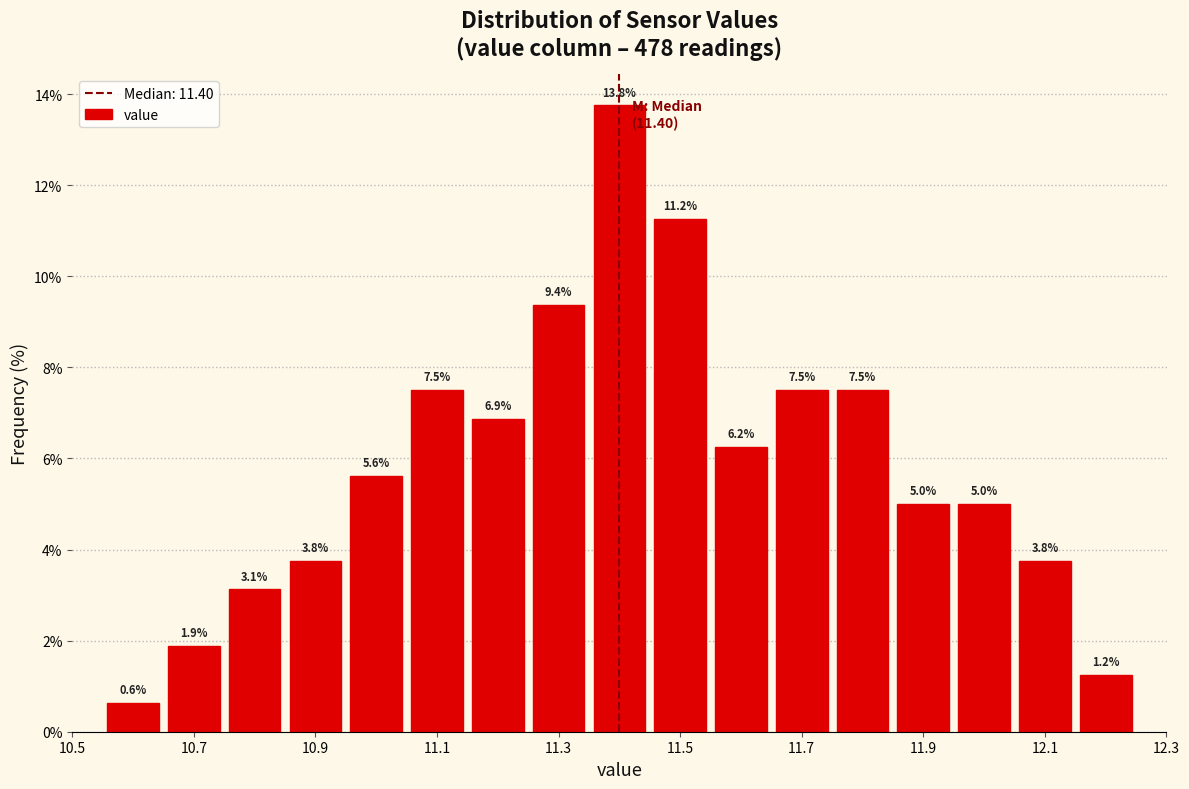

What is the height of the bar covering 11.65 to 11.75 on the x-axis? The bar edges are not printed on the chart, so give them approximately, as read against the axis.

7.5